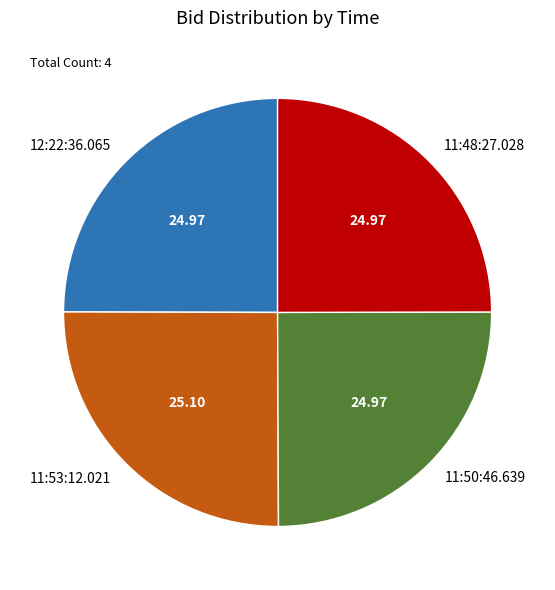

Does 11:48:27.028 represent more than half of the total?

No